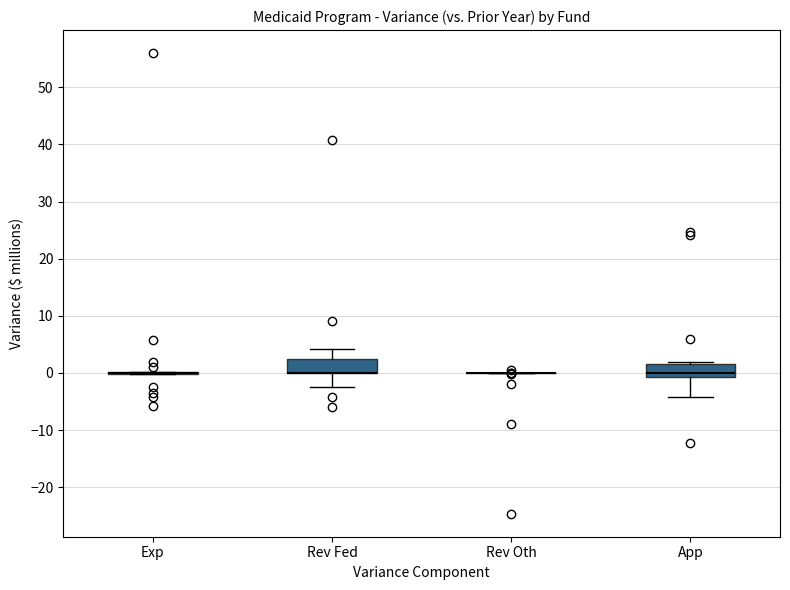

Where is the lower edge of the box for Rev Fed on the y-axis? The values are not printed on the chart, so give them approximately, as read against the axis.

0